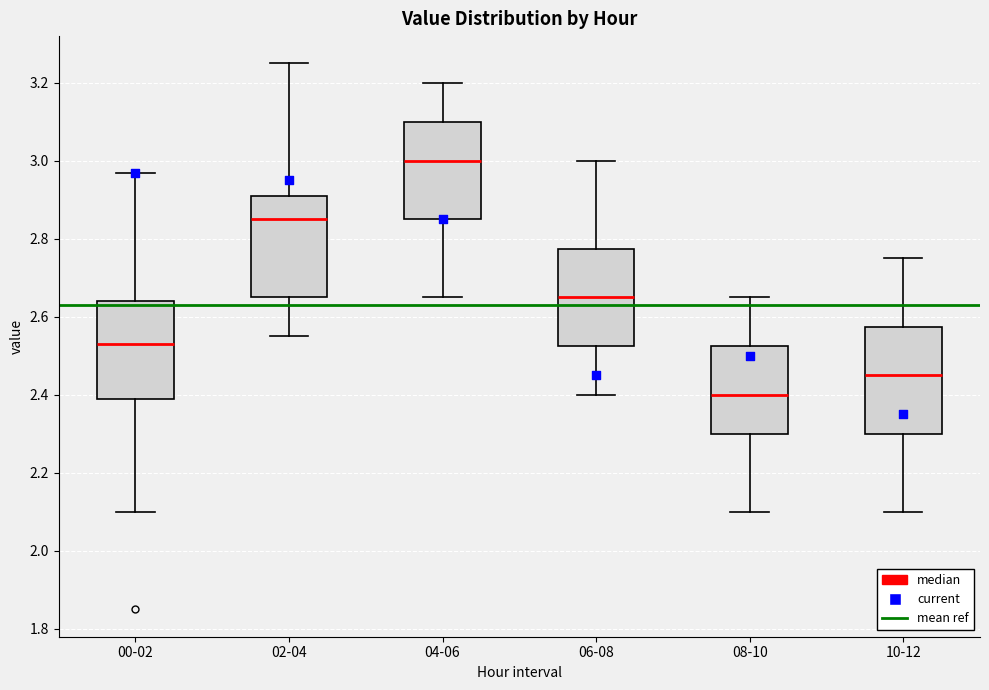

Which box's median line is the highest?

04-06